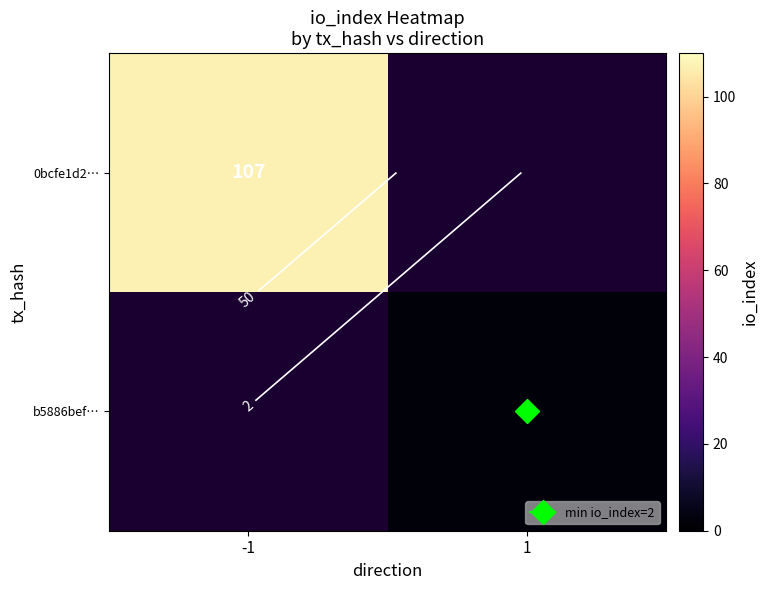

True or false: 0bcfe1d2… has a value of 107.0 at -1.

True